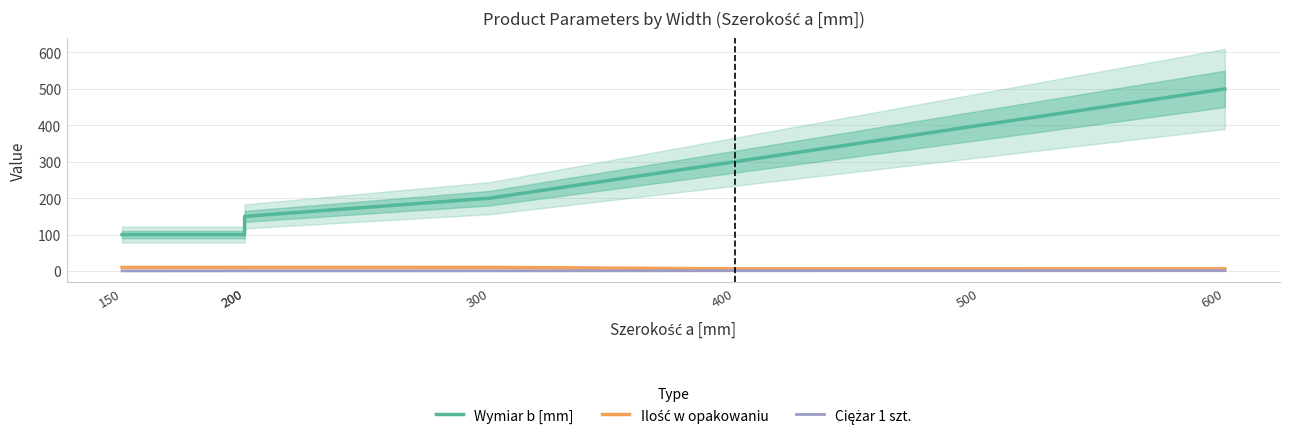

At which category does the chart reach its minimum across all series?

150